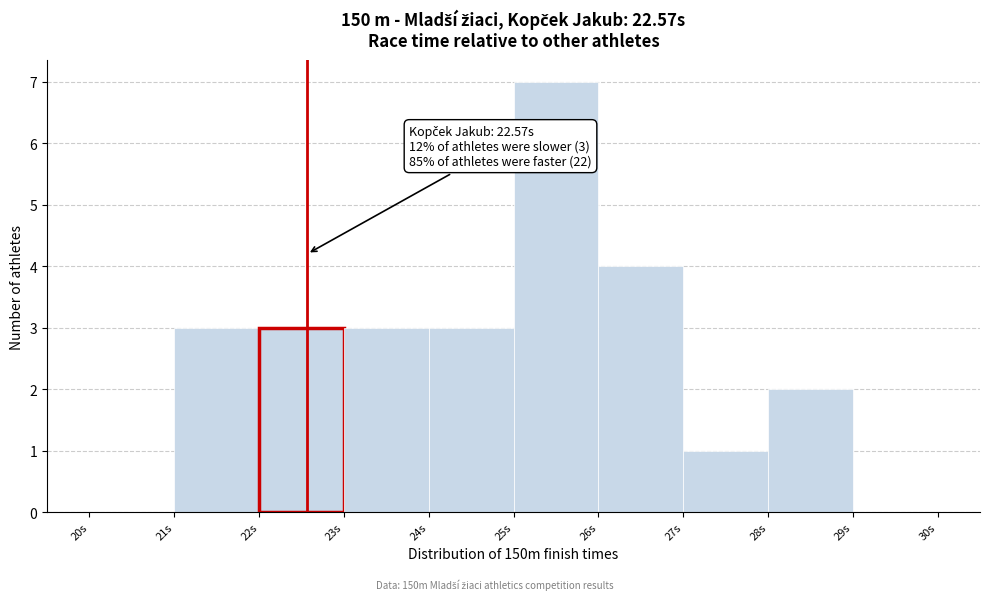

Over which range of the x-axis is the bar tallest?

25 to 26